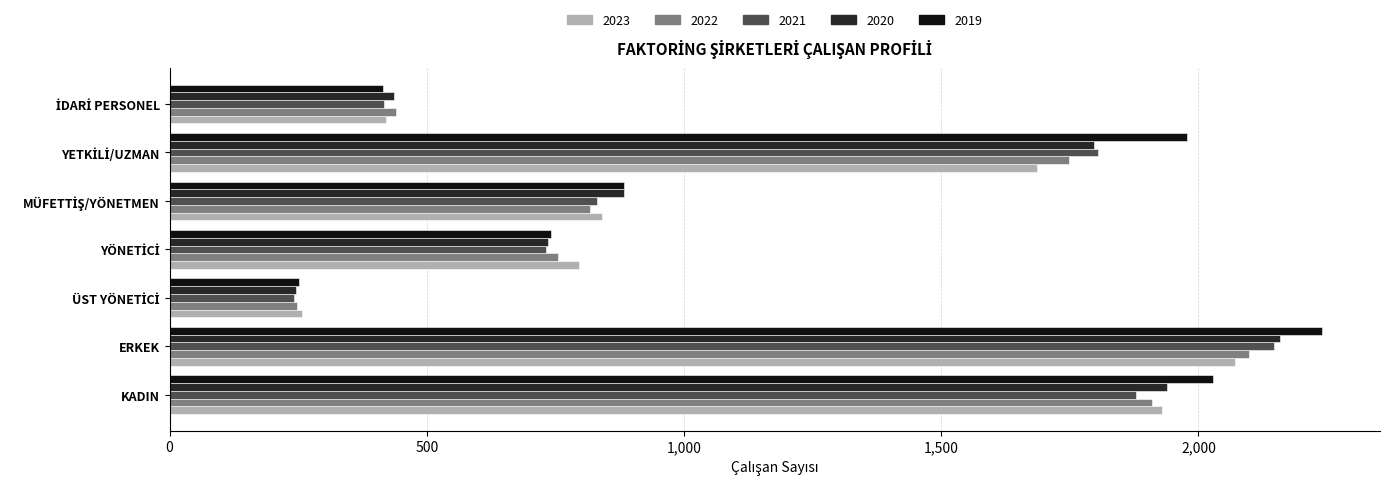

The 2023 series shows 1349.1 at KADIN. True or false?

False